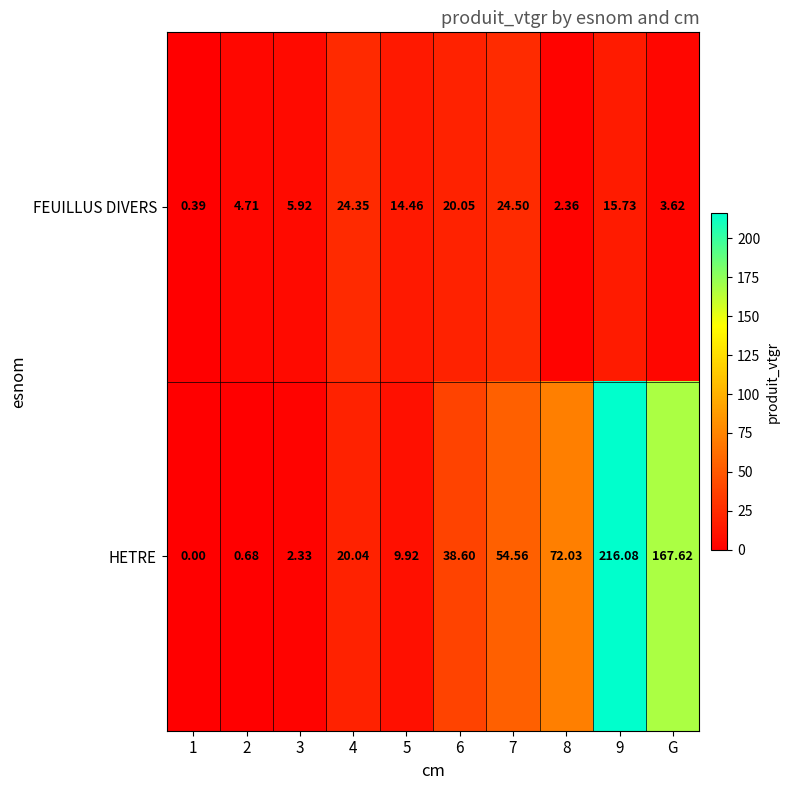

How many values in the HETRE series exceed 38?

5